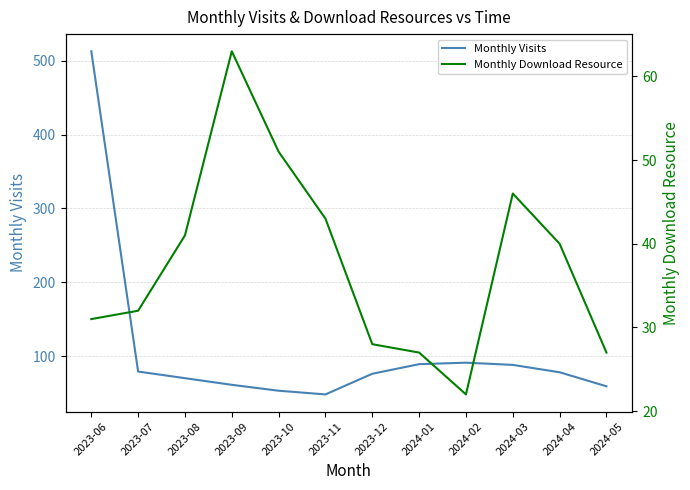

What is the sum of the Monthly Visits values at 2023-11 and 2023-12?

124